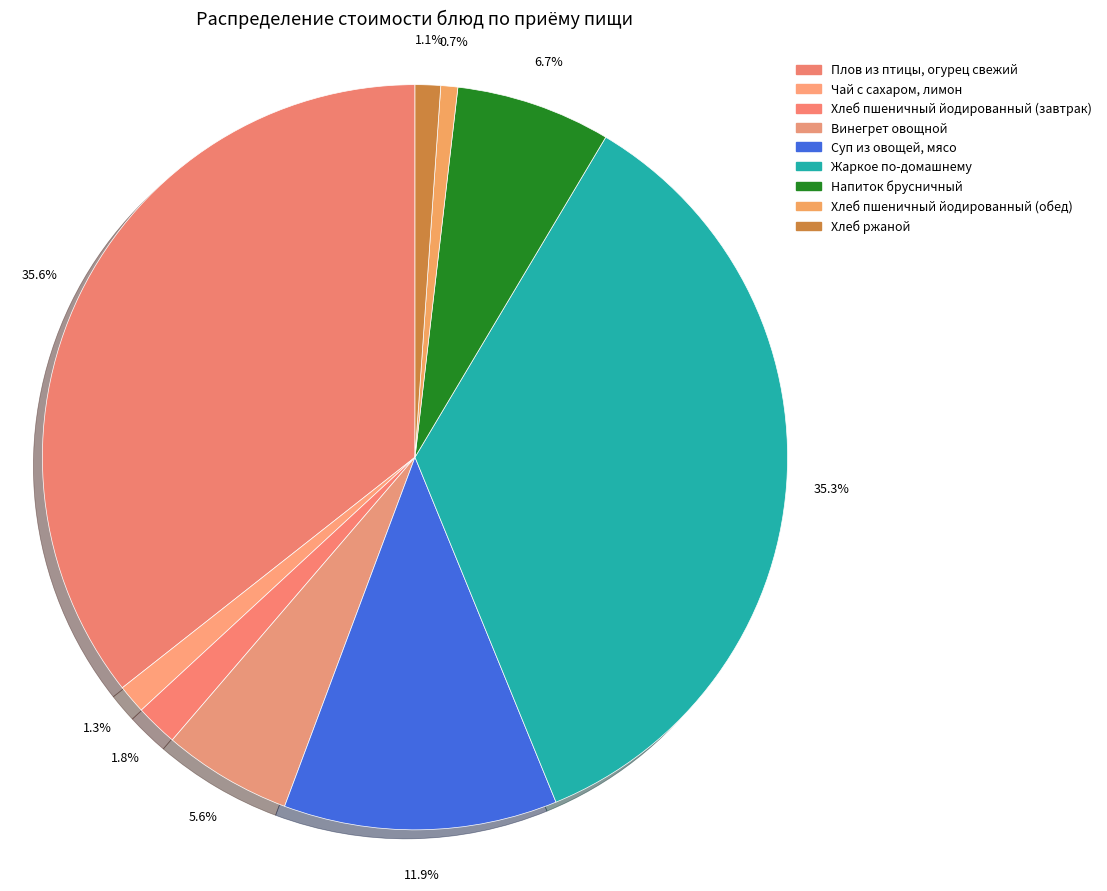

How many segments does this pie chart have?

9